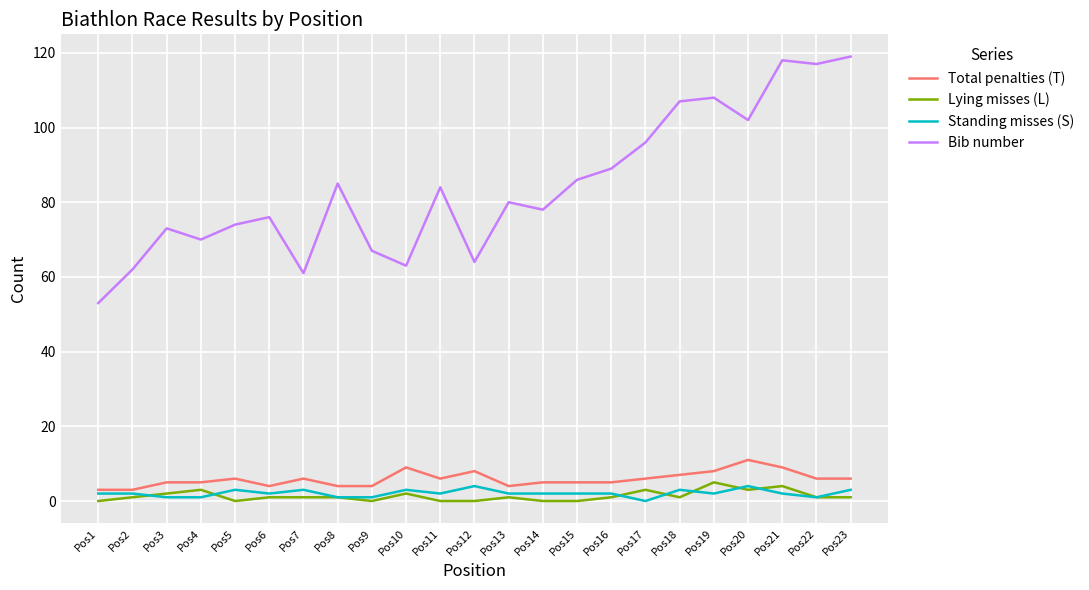

Reading right to left, what are all the values shown in this chart?

Total penalties (T): Pos23=6	Pos22=6	Pos21=9	Pos20=11	Pos19=8	Pos18=7	Pos17=6	Pos16=5	Pos15=5	Pos14=5	Pos13=4	Pos12=8	Pos11=6	Pos10=9	Pos9=4	Pos8=4	Pos7=6	Pos6=4	Pos5=6	Pos4=5	Pos3=5	Pos2=3	Pos1=3
Lying misses (L): Pos23=1	Pos22=1	Pos21=4	Pos20=3	Pos19=5	Pos18=1	Pos17=3	Pos16=1	Pos15=0	Pos14=0	Pos13=1	Pos12=0	Pos11=0	Pos10=2	Pos9=0	Pos8=1	Pos7=1	Pos6=1	Pos5=0	Pos4=3	Pos3=2	Pos2=1	Pos1=0
Standing misses (S): Pos23=3	Pos22=1	Pos21=2	Pos20=4	Pos19=2	Pos18=3	Pos17=0	Pos16=2	Pos15=2	Pos14=2	Pos13=2	Pos12=4	Pos11=2	Pos10=3	Pos9=1	Pos8=1	Pos7=3	Pos6=2	Pos5=3	Pos4=1	Pos3=1	Pos2=2	Pos1=2
Bib number: Pos23=119	Pos22=117	Pos21=118	Pos20=102	Pos19=108	Pos18=107	Pos17=96	Pos16=89	Pos15=86	Pos14=78	Pos13=80	Pos12=64	Pos11=84	Pos10=63	Pos9=67	Pos8=85	Pos7=61	Pos6=76	Pos5=74	Pos4=70	Pos3=73	Pos2=62	Pos1=53